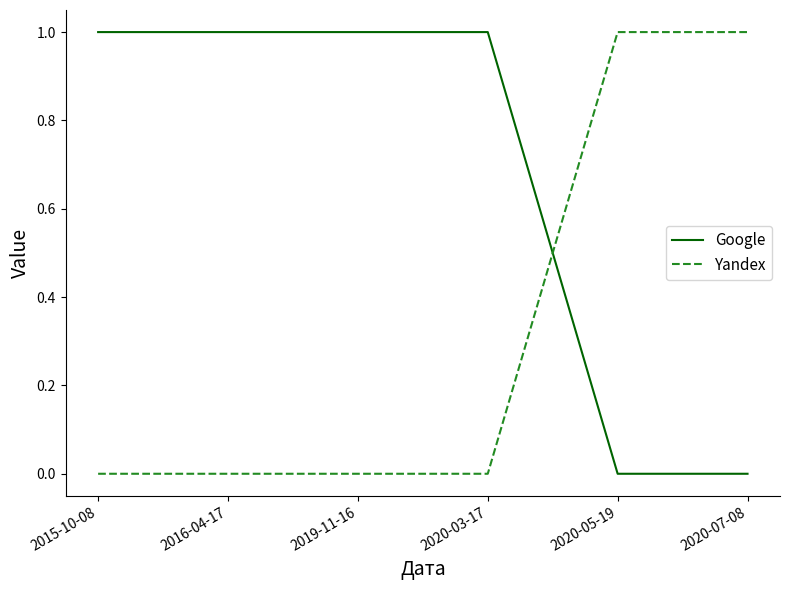

What position from the right is 2020-05-19?

2